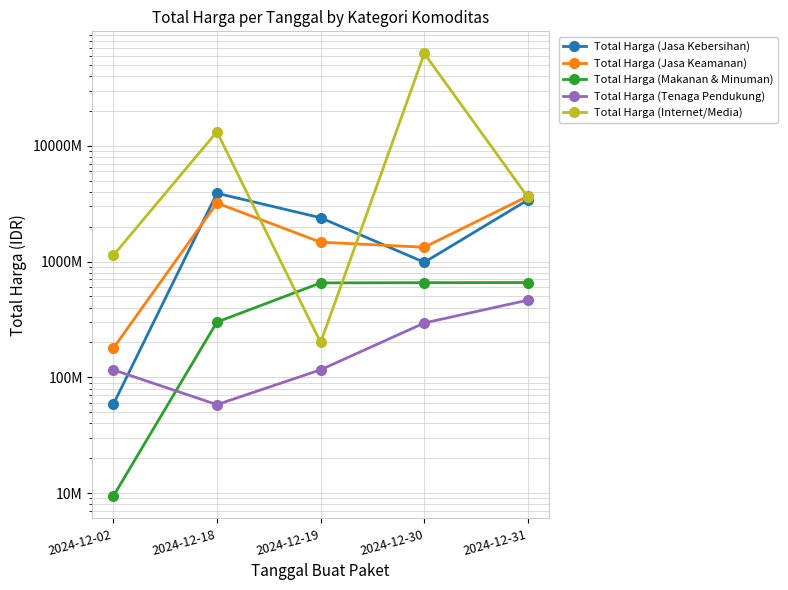

Reading right to left, extract all data points from this chart.

Total Harga (Jasa Kebersihan): 3410174400	984972000	2389735200	3889401600	58272000
Total Harga (Jasa Keamanan): 3672000000	1329480000	1470600000	3204000000	177912000
Total Harga (Makanan & Minuman): 658500000	657000000	654000000	300000000	9386000
Total Harga (Tenaga Pendukung): 464445888	294713880	116160000	58080000	116160000
Total Harga (Internet/Media): 3588000000	62711350800	200000004	13217400000	1128000000